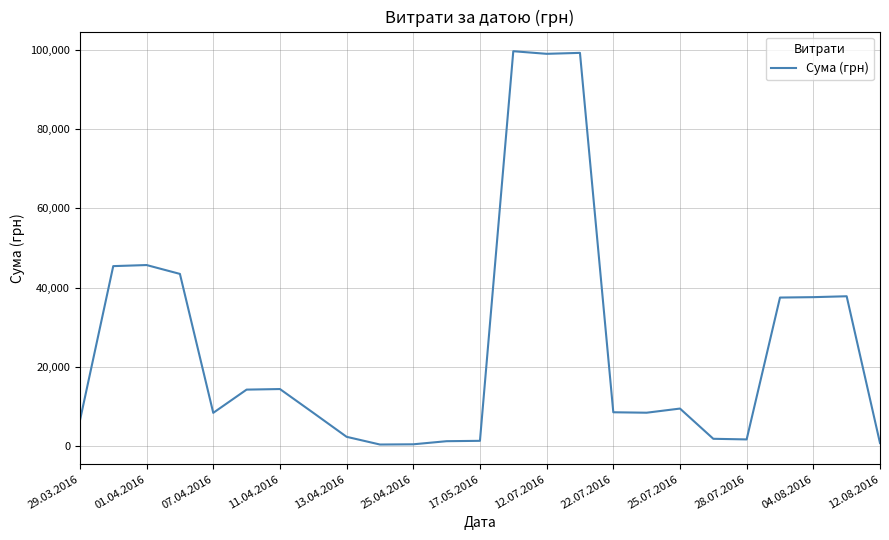

What is the maximum value shown in the chart?

99708.2